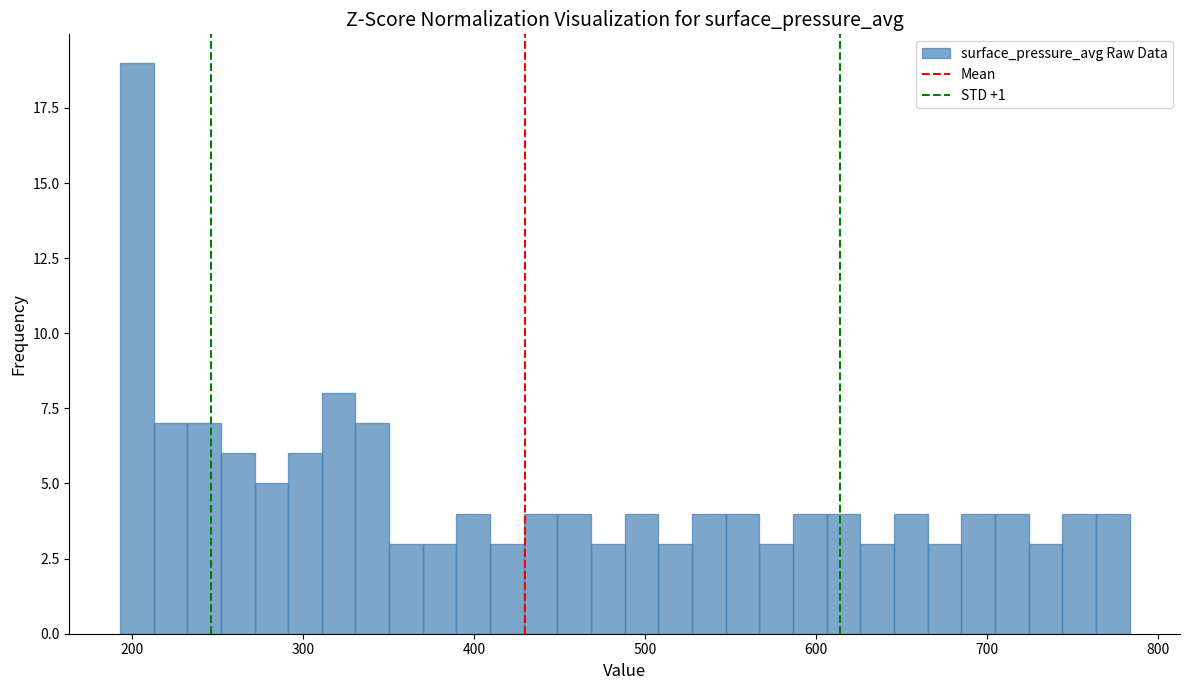

Read against the x-axis, roughly where is the centre of the tallest bar?

200